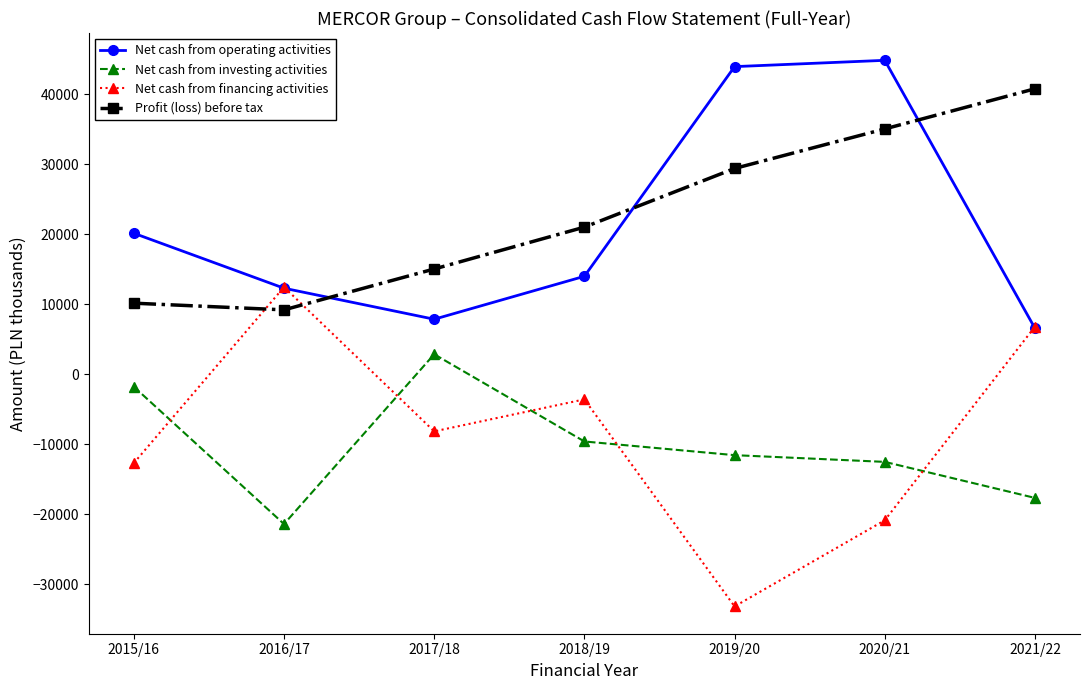

At 2020/21, list the series in order from largest to smallest.

Net cash from operating activities, Profit (loss) before tax, Net cash from investing activities, Net cash from financing activities